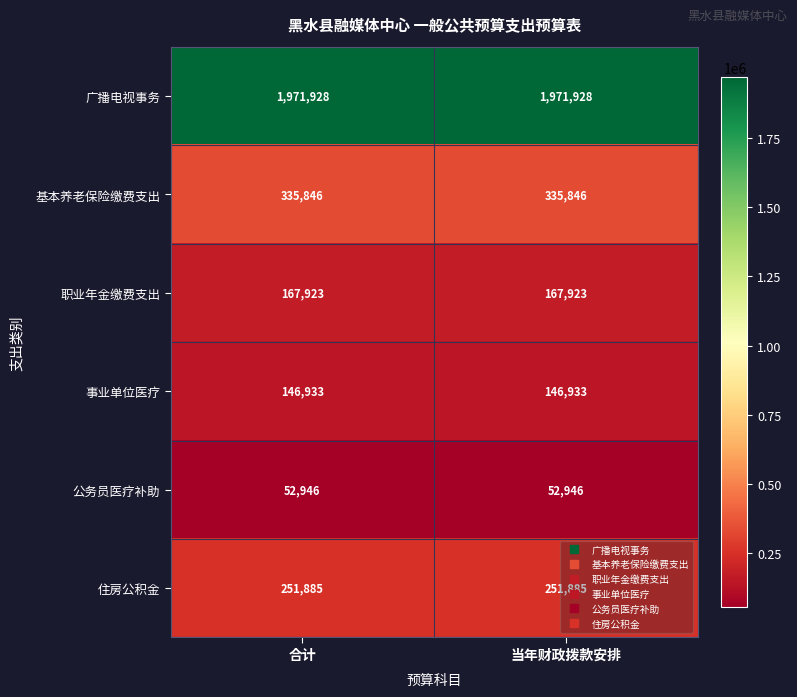

Is the value of 职业年金缴费支出 at 当年财政拨款安排 greater than the value of 事业单位医疗 at 当年财政拨款安排?

Yes